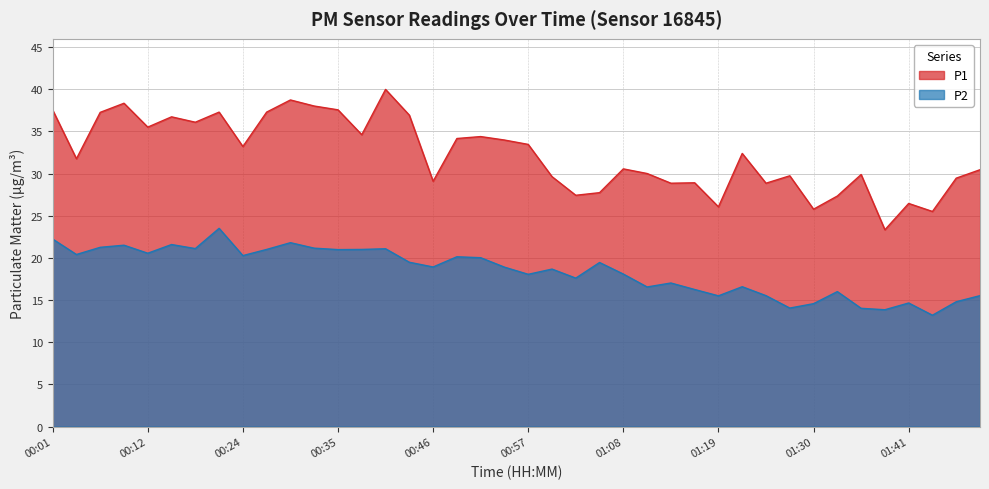

Rank the series at 00:21 from highest to lowest value.

P1, P2